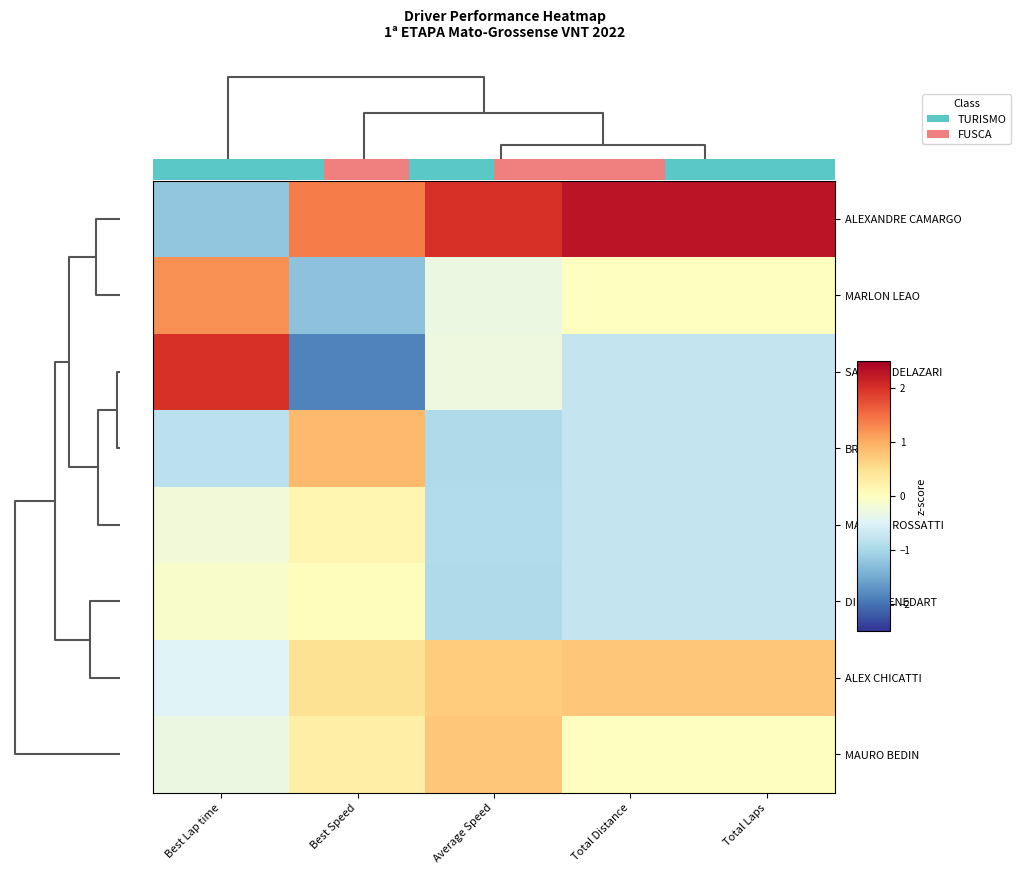

Reading left to right, what are all the values shown in this chart?

ALEXANDRE CAMARGO: Best Lap time=-1.2	Best Speed=1.4	Average Speed=2.0	Total Distance=2.3	Total Laps=2.3
MARLON LEAO: Best Lap time=1.2	Best Speed=-1.3	Average Speed=-0.3	Total Distance=0.0	Total Laps=0.0
SANDRO DELAZARI: Best Lap time=2.0	Best Speed=-1.9	Average Speed=-0.3	Total Distance=-0.8	Total Laps=-0.8
BRANCO: Best Lap time=-0.8	Best Speed=0.9	Average Speed=-1.0	Total Distance=-0.8	Total Laps=-0.8
MARCOS ROSSATTI: Best Lap time=-0.2	Best Speed=0.1	Average Speed=-0.9	Total Distance=-0.8	Total Laps=-0.8
DIEGO BENEDART: Best Lap time=-0.1	Best Speed=0.0	Average Speed=-1.0	Total Distance=-0.8	Total Laps=-0.8
ALEX CHICATTI: Best Lap time=-0.5	Best Speed=0.5	Average Speed=0.7	Total Distance=0.8	Total Laps=0.8
MAURO BEDIN: Best Lap time=-0.3	Best Speed=0.2	Average Speed=0.8	Total Distance=0.0	Total Laps=0.0